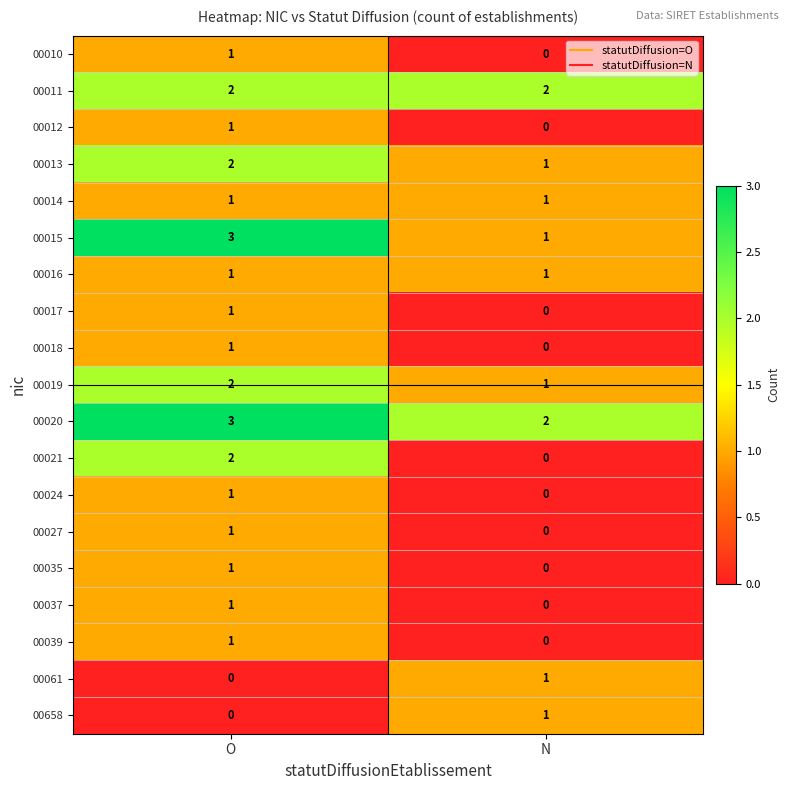

The 00018 series shows 1 at O. True or false?

True